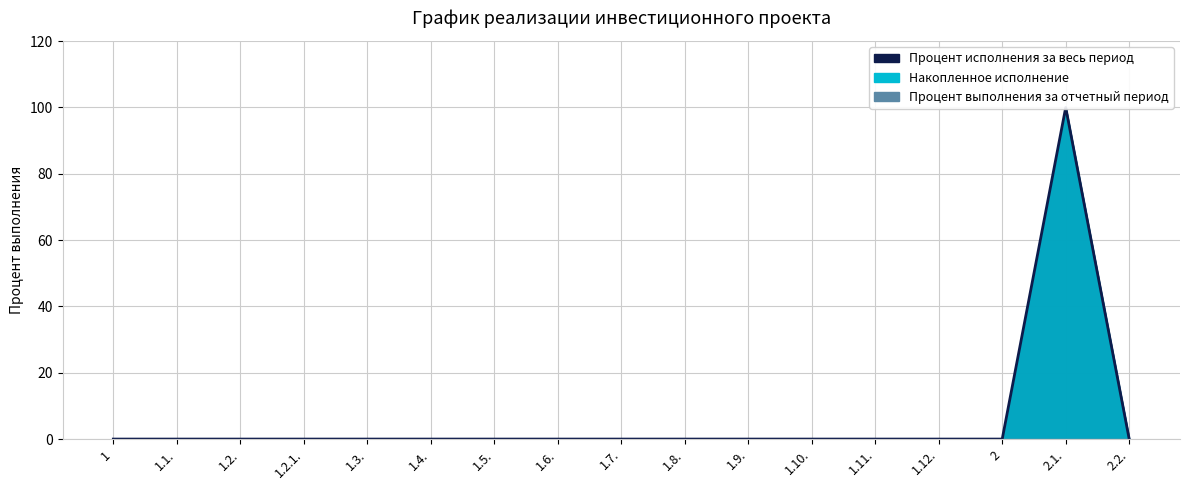

How many values exceed 0?

1